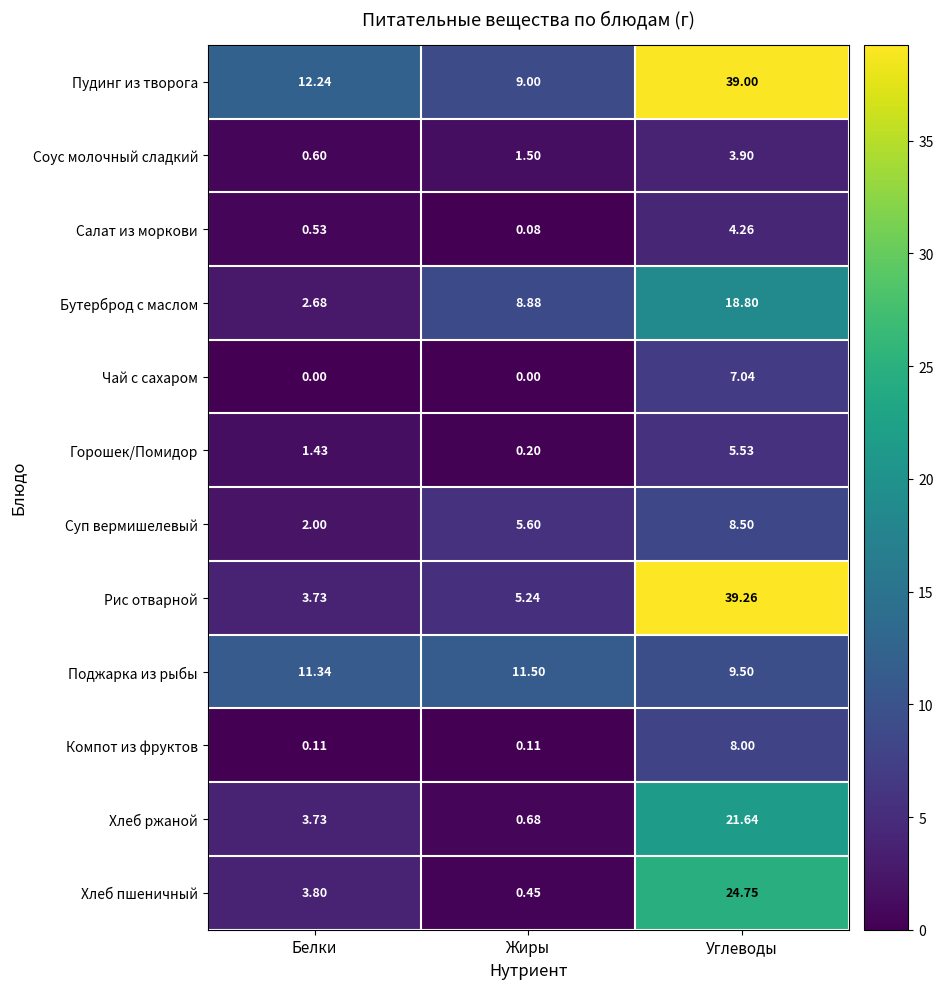

Between Жиры and Углеводы, which series saw the biggest shift?

Рис отварной